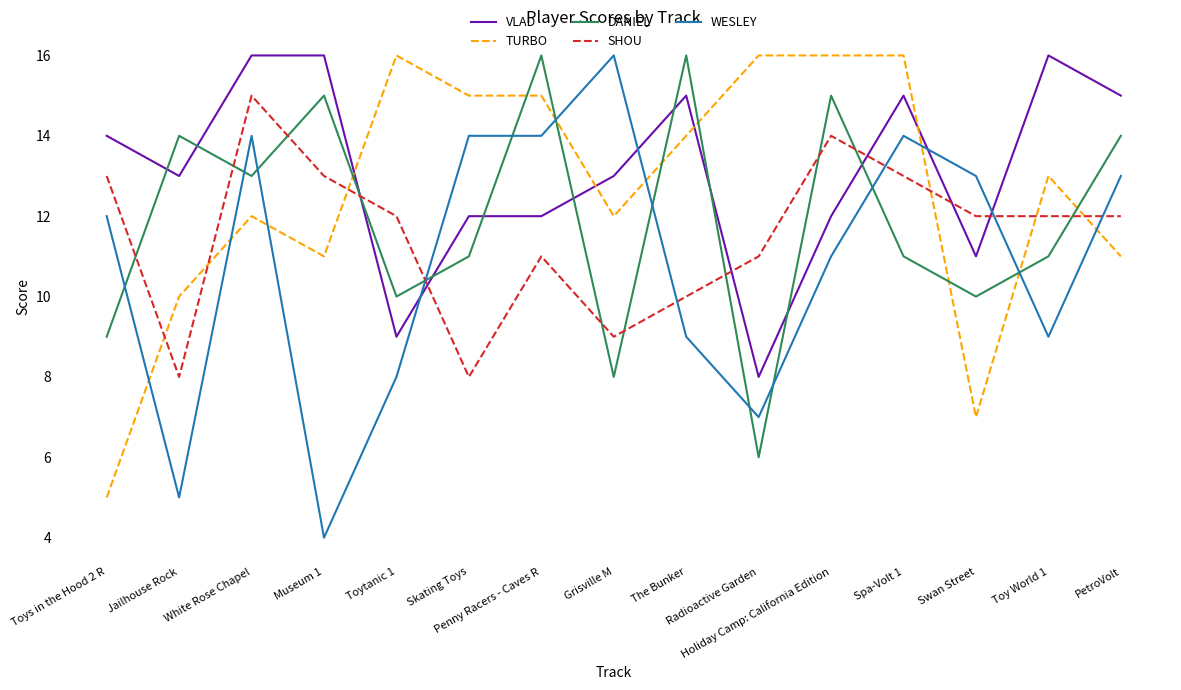

What is the minimum value for VLAD?

8